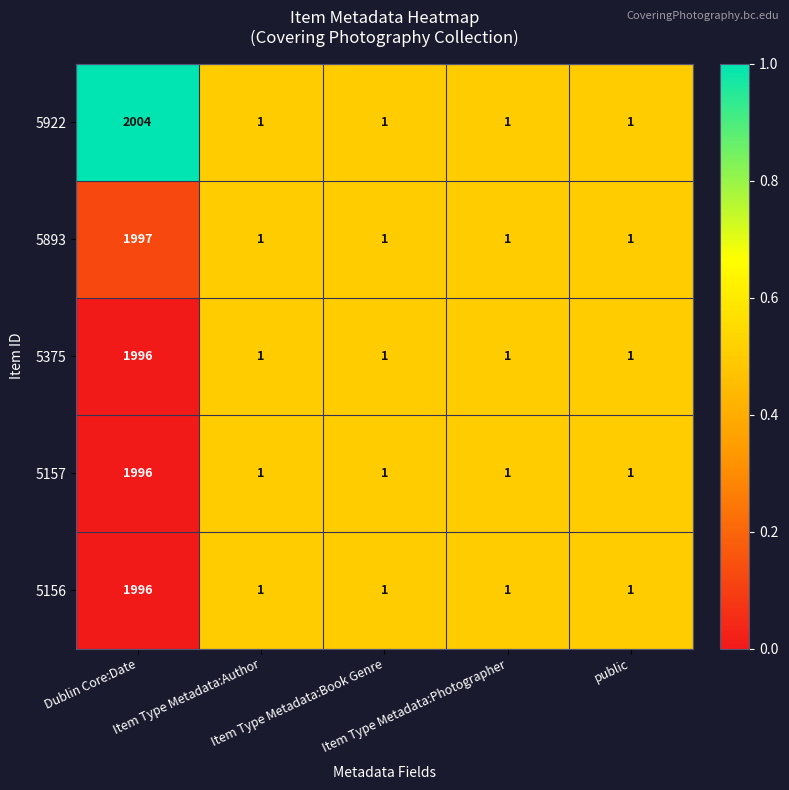

At which category is the sum across all series the highest?

Dublin Core:Date